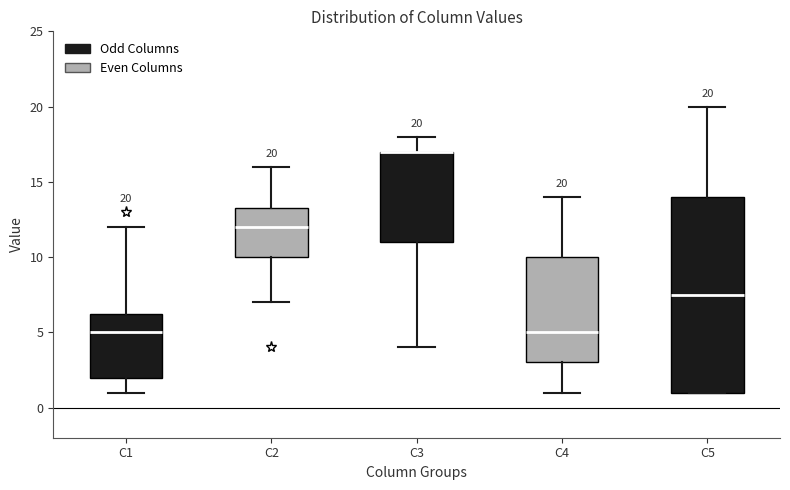

Which box is the tallest, from its lower edge to its upper edge?

C5